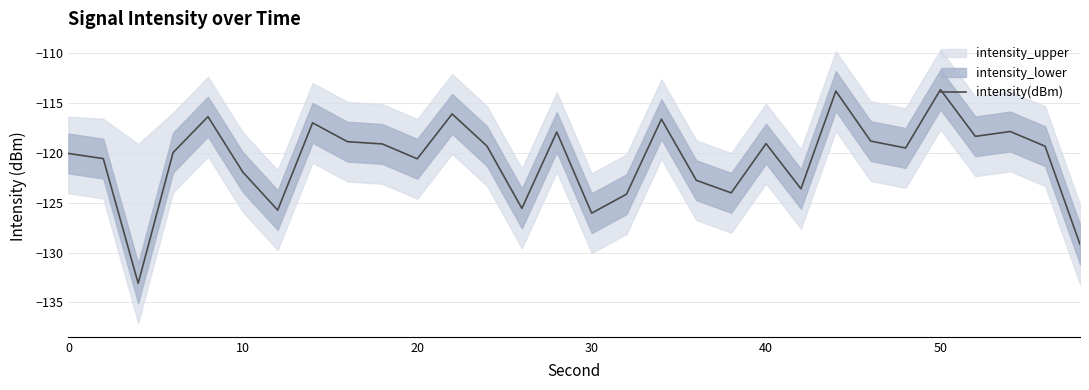

What is the minimum value for intensity(dBm)?

-133.1